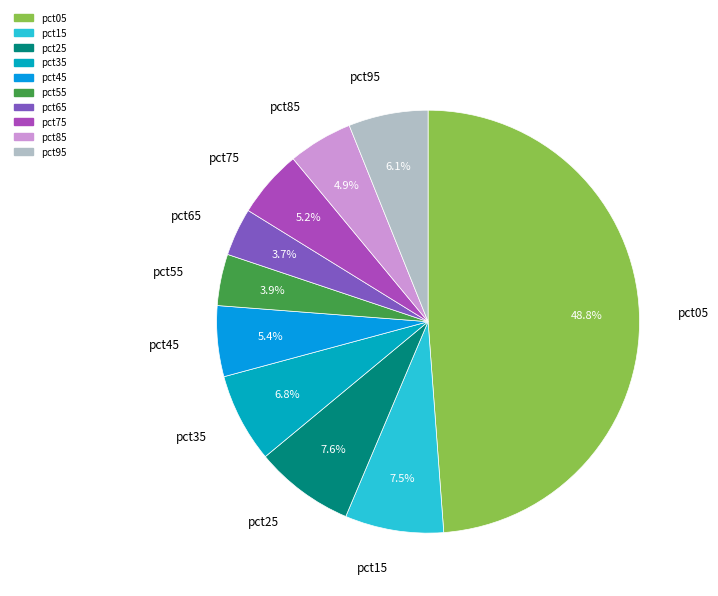

Do pct75 and pct05 together represent more than half of the pie?

Yes